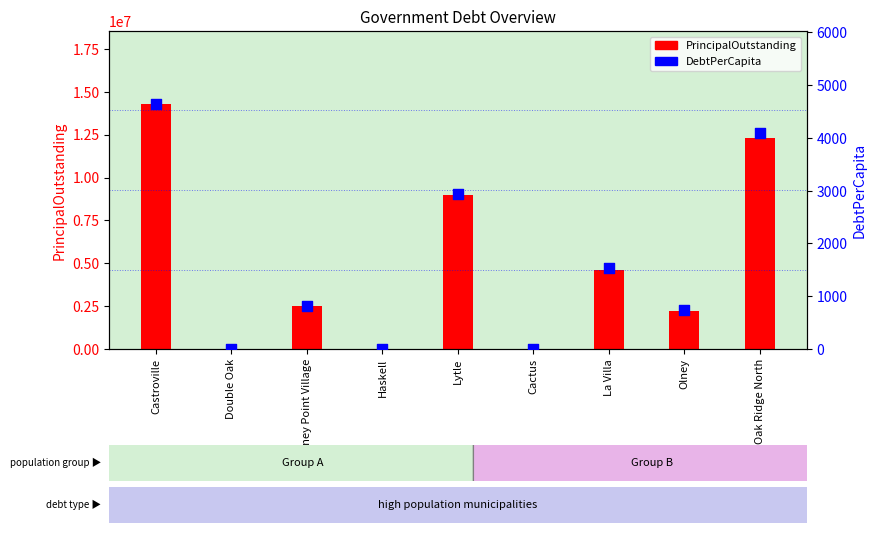

At which category is the sum across all series the highest?

Castroville